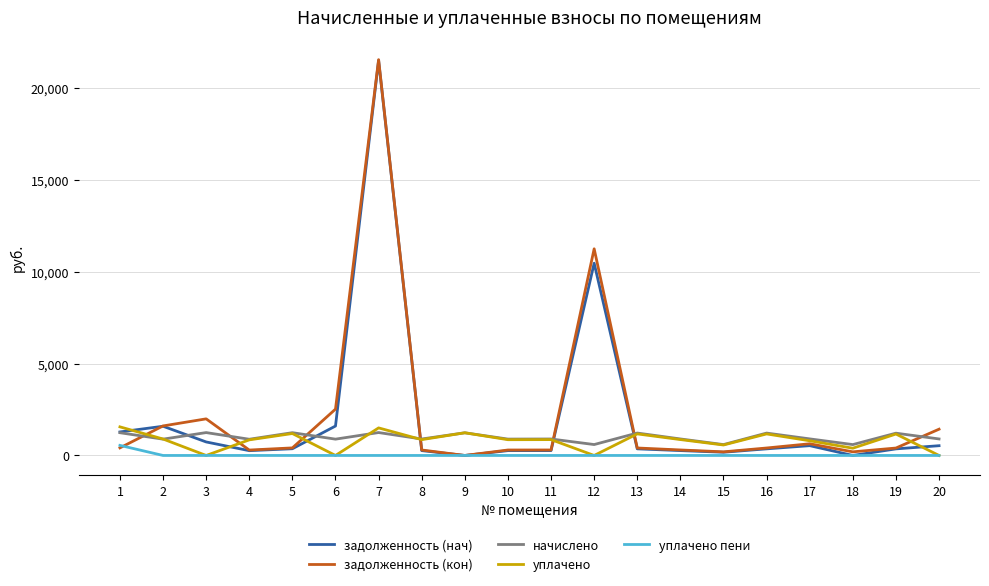

What are all the series names shown in the legend?

задолженность (нач), задолженность (кон), начислено, уплачено, уплачено пени